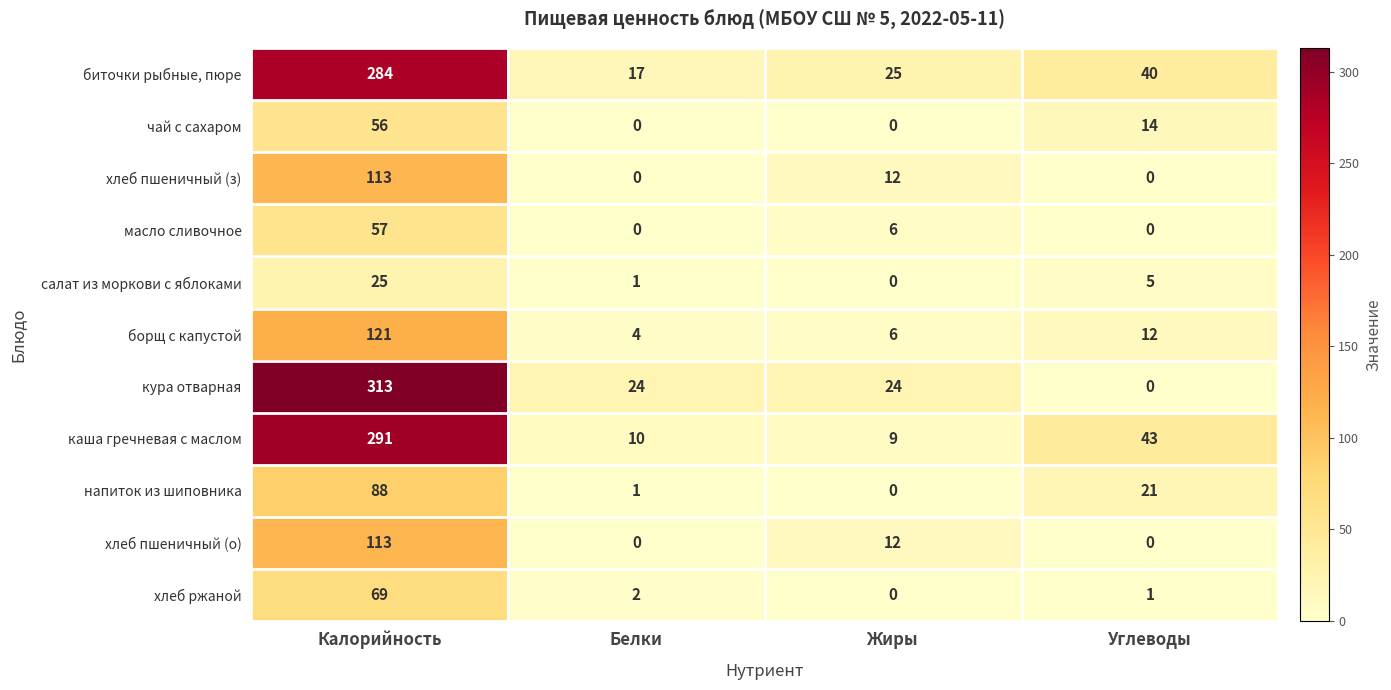

Which series has the largest total across all categories?

биточки рыбные, пюре